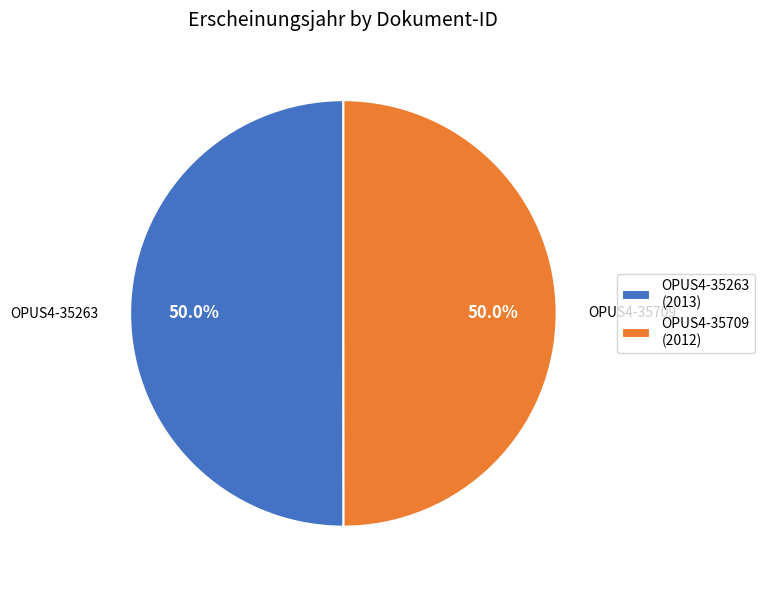

To the nearest percent, what percentage of the pie is OPUS4-35263?

50%